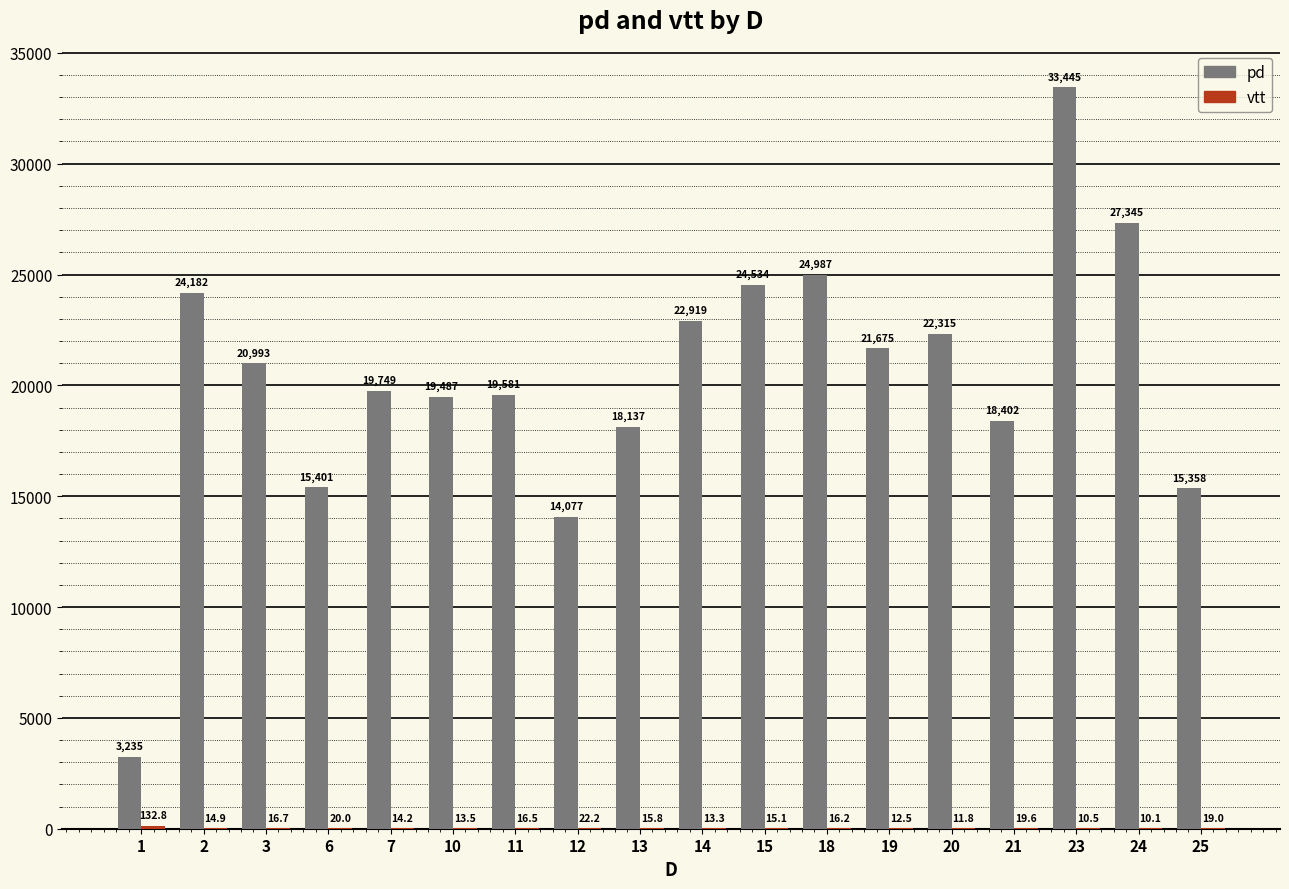

What is the approximate value of pd at 6?

15401.0